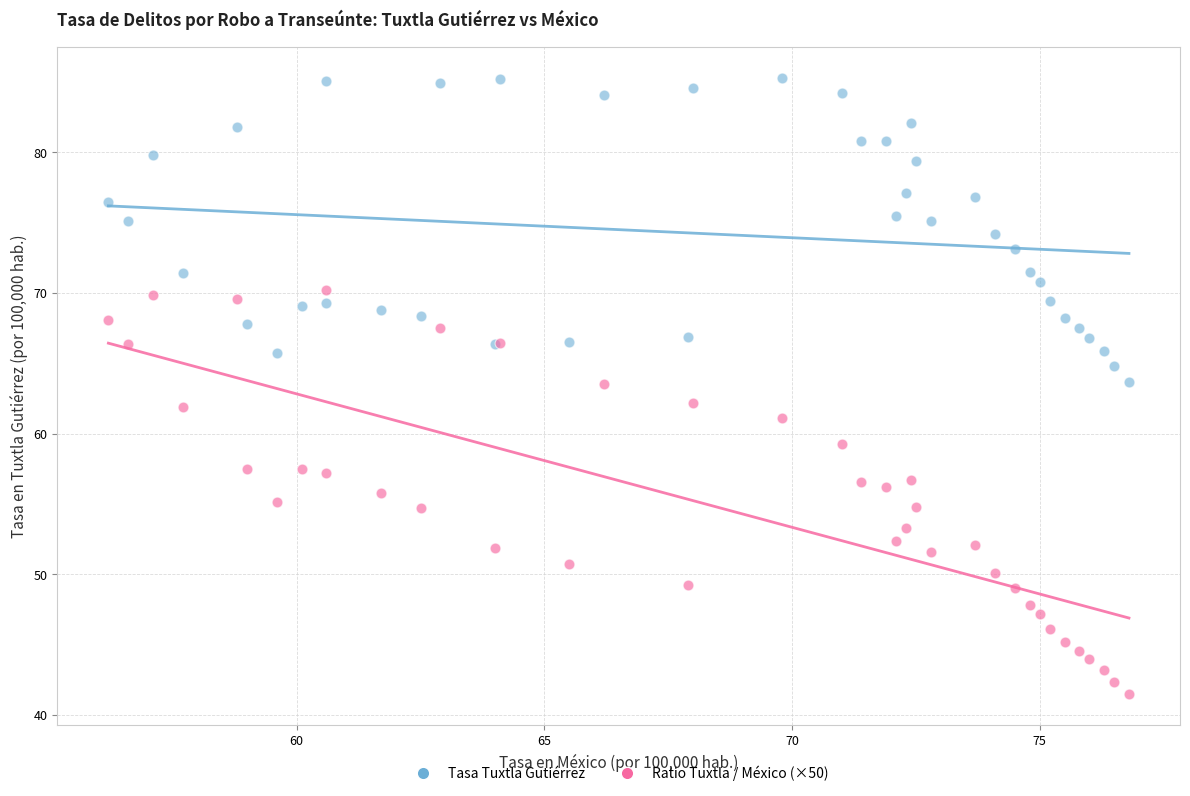

Which series contains the lowest Y value?

Ratio Tuxtla / México (×50)